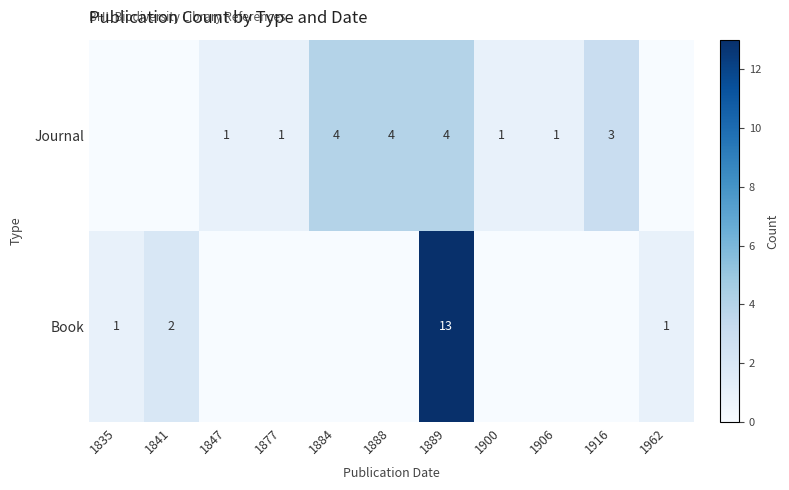

Is the value of Journal at 1884 greater than the value of Book at 1841?

Yes